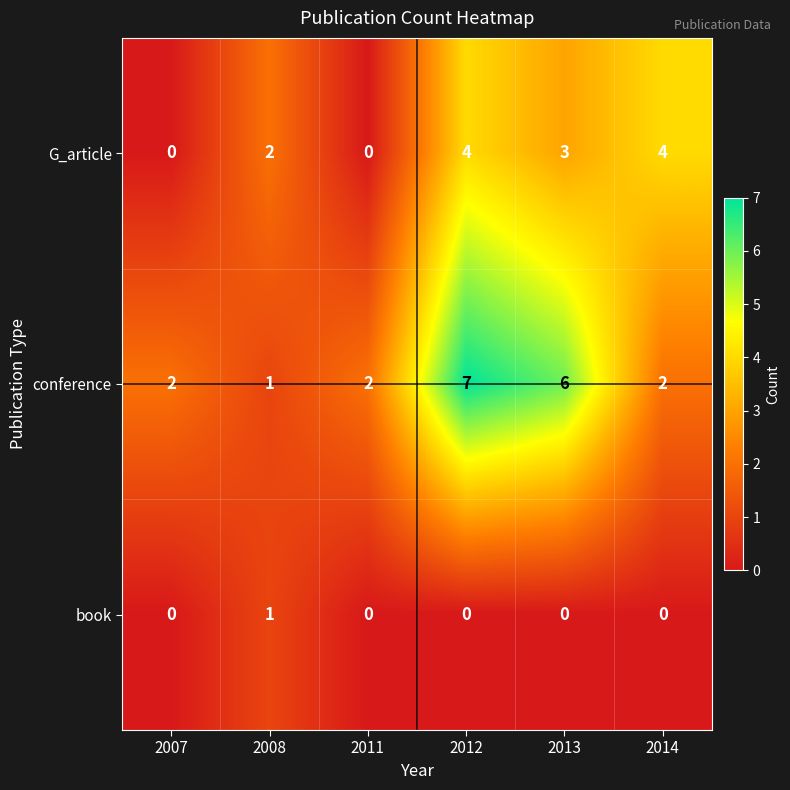

Reading left to right, transcribe all the data shown in this chart.

G_article: 0	2	0	4	3	4
conference: 2	1	2	7	6	2
book: 0	1	0	0	0	0